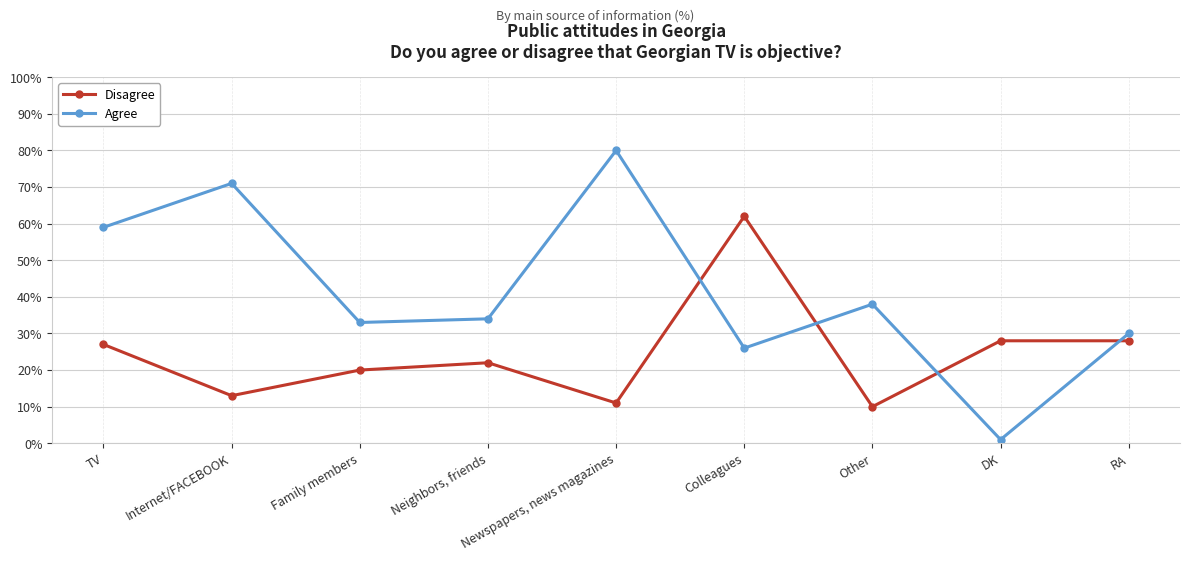

At which category does the chart reach its peak across all series?

Newspapers, news magazines